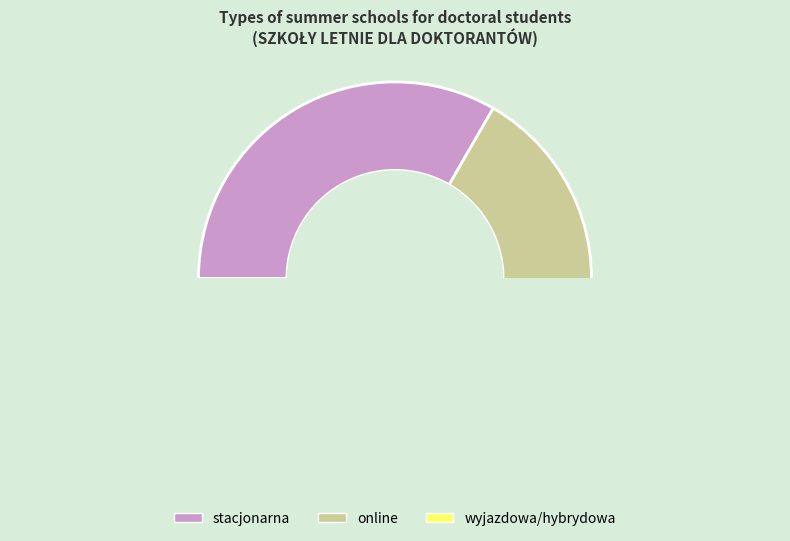

To the nearest percent, what is the average slice percentage?

33%